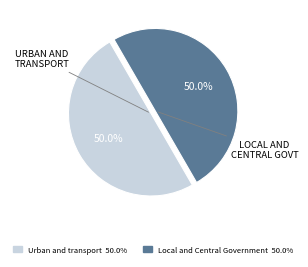

What is the ratio of the value at Urban and transport to the value at Local and Central Government?

1.0